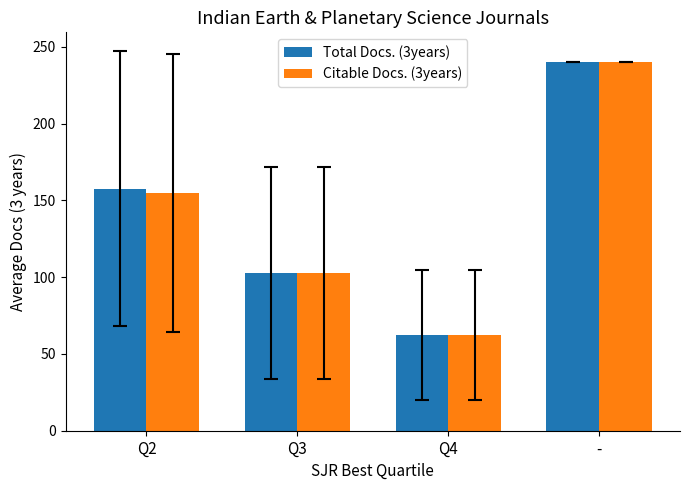

What is the difference between the second highest and minimum values in the Total Docs. (3years) series?

95.5